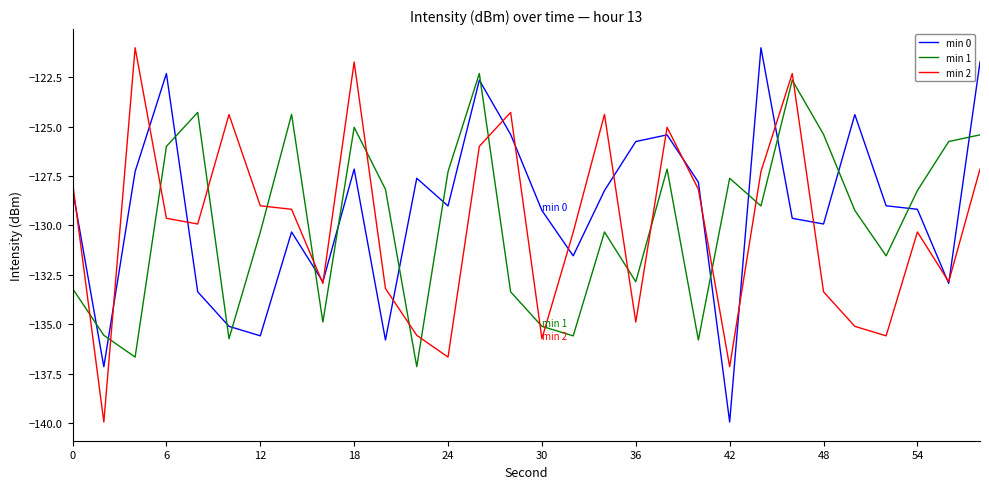

How many interior local peaks does the min 2 series have?

8